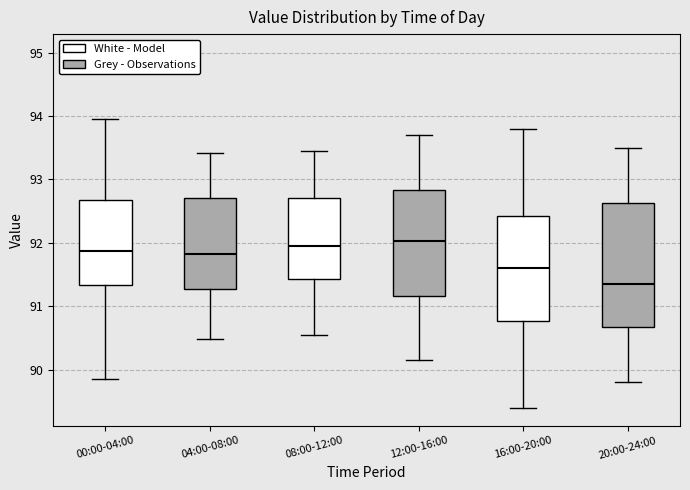

Reading left to right, read every box against the y-axis: the position of its median line, the range the box covers, and the ends of its whiskers. The values are not printed on the chart, so give them approximately, as read against the axis.

00:00-04:00: median 91.9, box 91.3 to 92.7, whiskers 89.9 to 94.0
04:00-08:00: median 91.8, box 91.3 to 92.7, whiskers 90.5 to 93.4
08:00-12:00: median 92.0, box 91.4 to 92.7, whiskers 90.6 to 93.5
12:00-16:00: median 92.0, box 91.2 to 92.8, whiskers 90.2 to 93.7
16:00-20:00: median 91.6, box 90.8 to 92.4, whiskers 89.4 to 93.8
20:00-24:00: median 91.4, box 90.7 to 92.6, whiskers 89.8 to 93.5